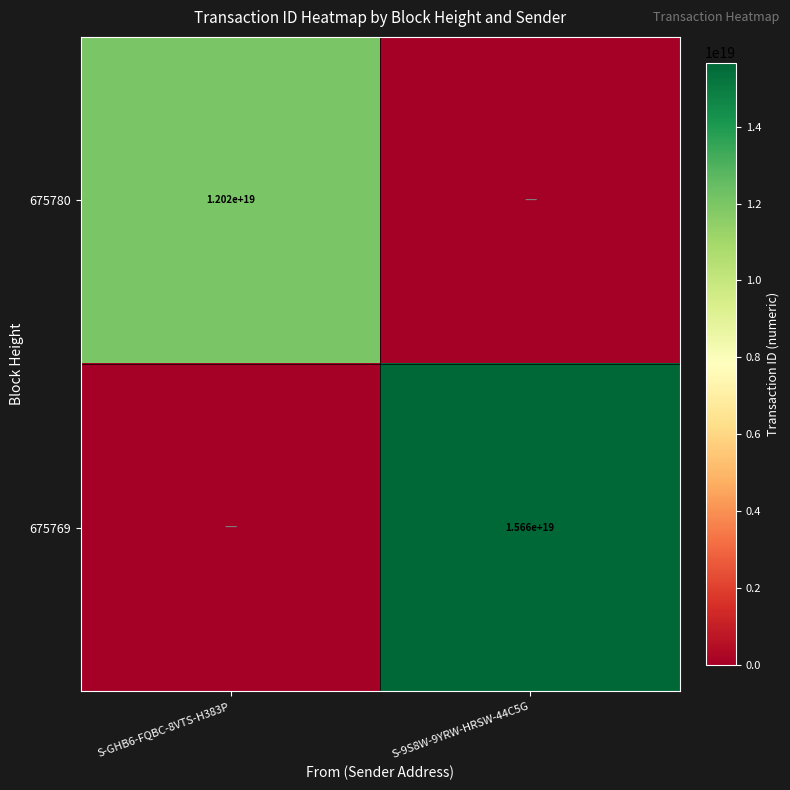

The value of 675769 at S-9S8W-9YRW-HRSW-44C5G is 15660000000000000000. True or false?

True